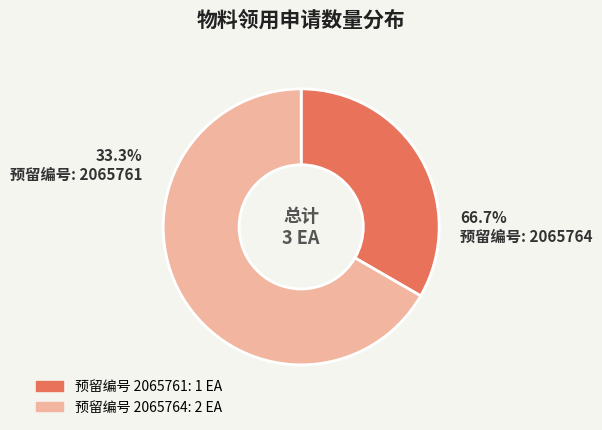

Combined, do 2065764 and 2065761 account for over 50%?

Yes